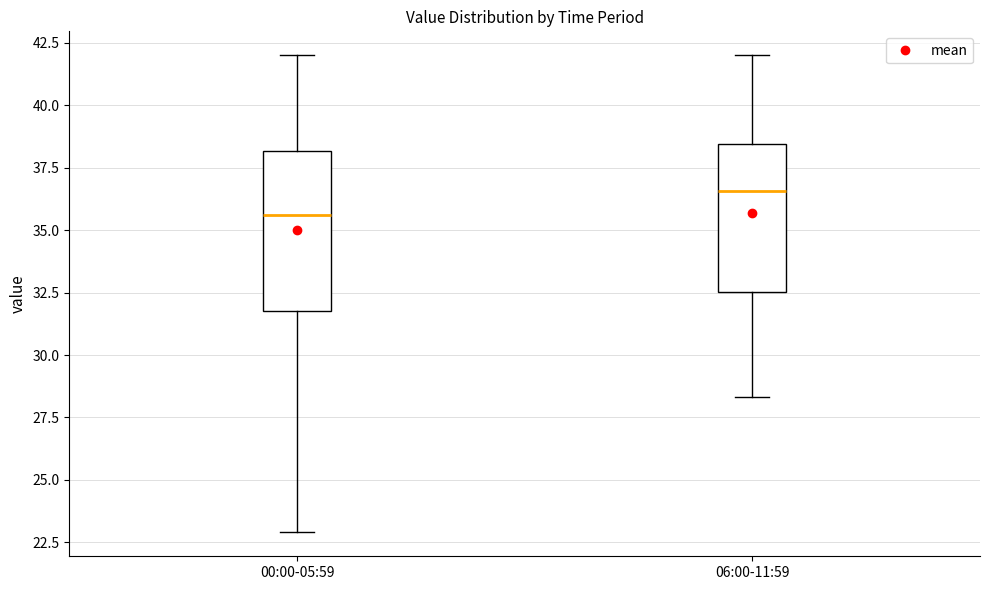

Reading left to right, transcribe this box plot: for each box, give where its median line is, the range the box spans, and where its two whiskers end, as read against the y-axis. The values are not printed on the chart, so give them approximately, as read against the axis.

00:00-05:59: median 35.5, box 32.0 to 38.0, whiskers 23.0 to 42.0
06:00-11:59: median 36.5, box 32.5 to 38.5, whiskers 28.5 to 42.0